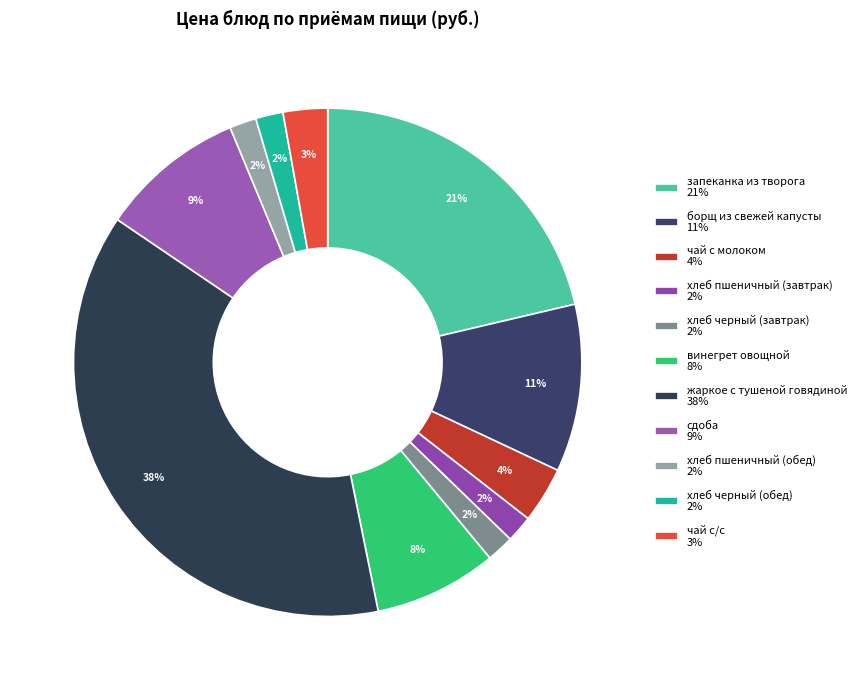

Is the sum of хлеб пшеничный (обед) and винегрет овощной greater than half?

No